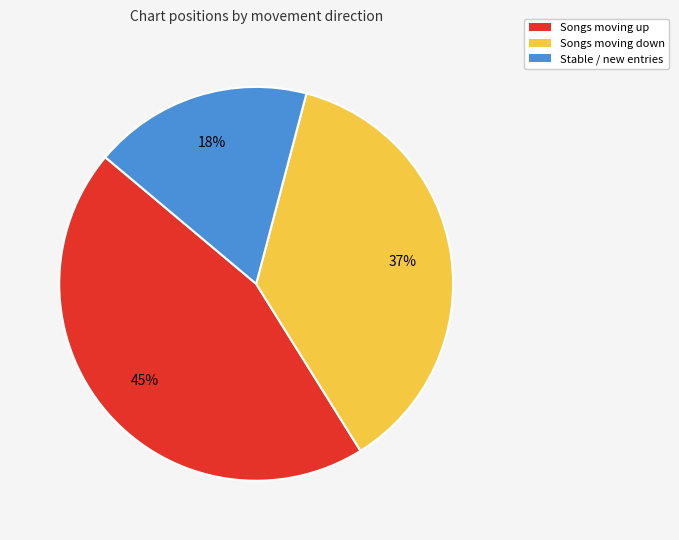

To the nearest percent, what is the difference between the largest and smallest slice percentages?

27%